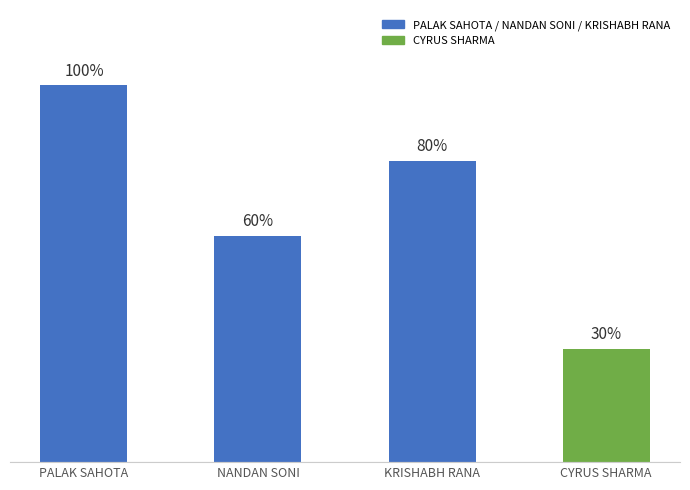

Which has a higher value, NANDAN SONI or PALAK SAHOTA?

PALAK SAHOTA